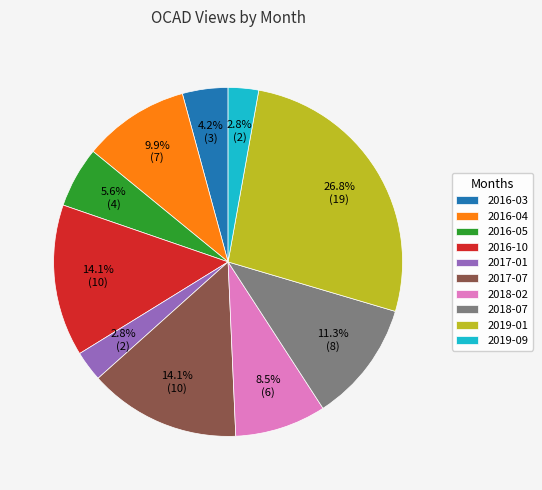

Is there a majority slice in this chart?

No